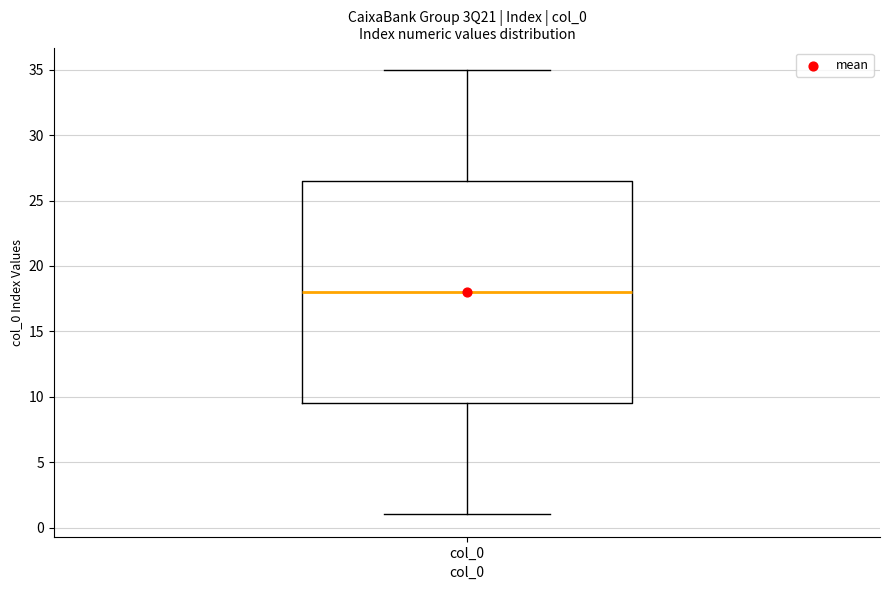

Transcribe this box plot: give where the median line is, the range the box spans, and where the two whiskers end, as read against the y-axis. The values are not printed on the chart, so give them approximately, as read against the axis.

median 18.0, box 9.5 to 26.5, whiskers 1.0 to 35.0